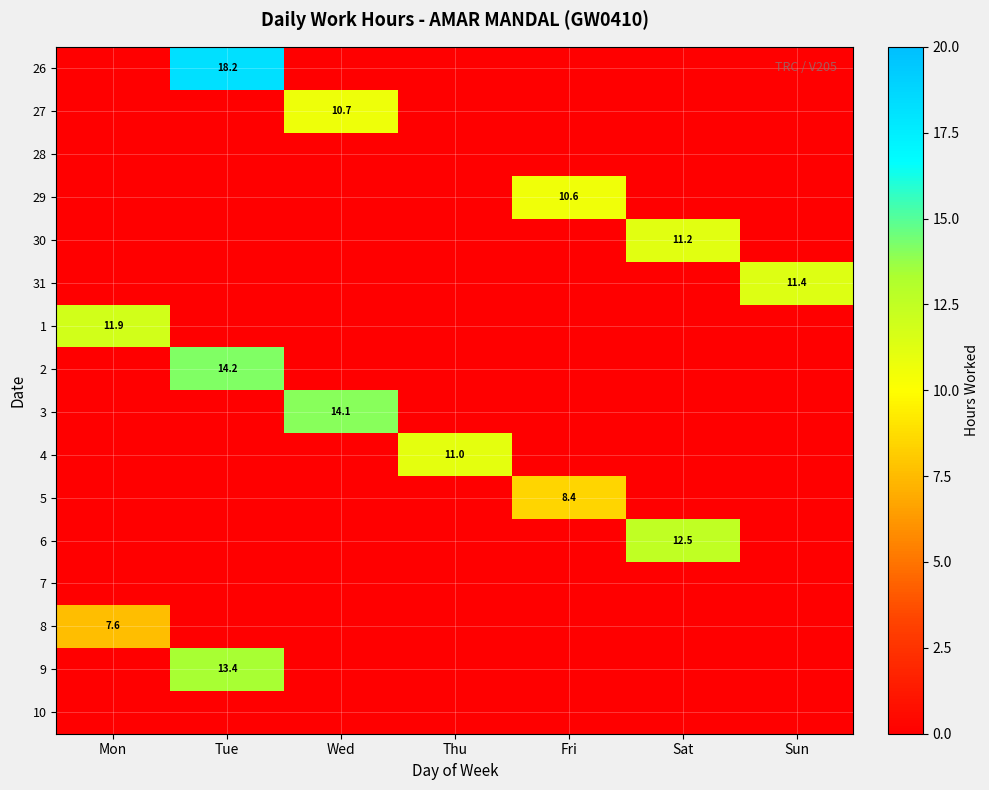

What is the total value across all series at Mon?

19.5